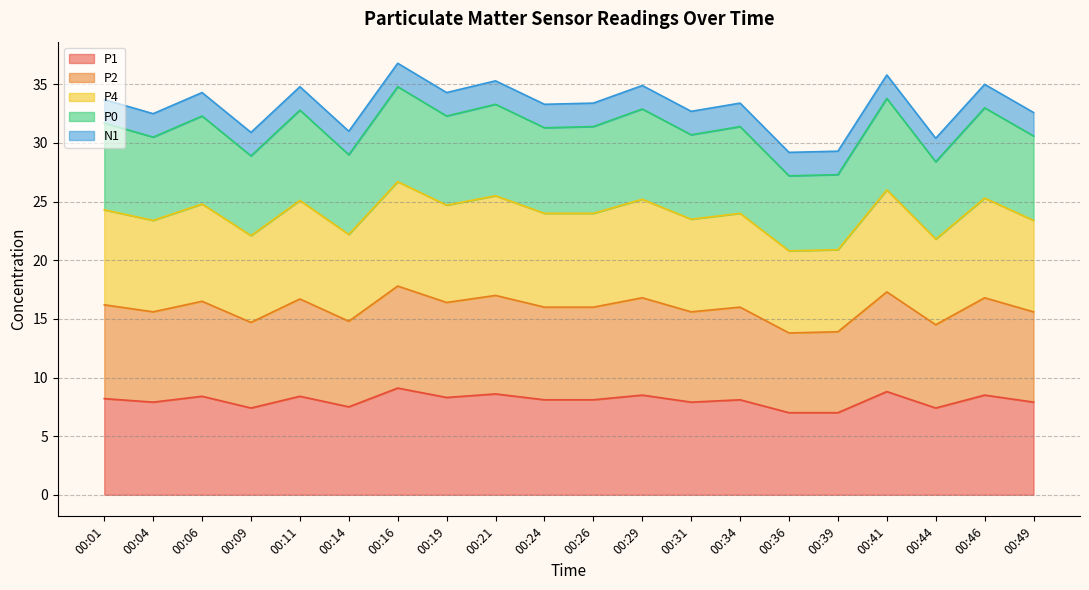

What is the average value of the P1 series?

8.1